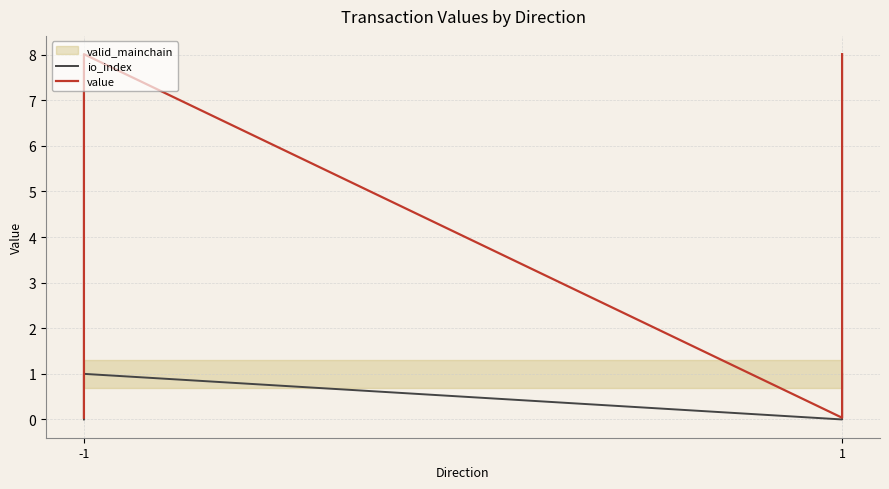

Reading right to left, what are all the values shown in this chart?

io_index: 1.0	0.0	1.0	0.0
value: 8.0	0.0	8.0	0.0